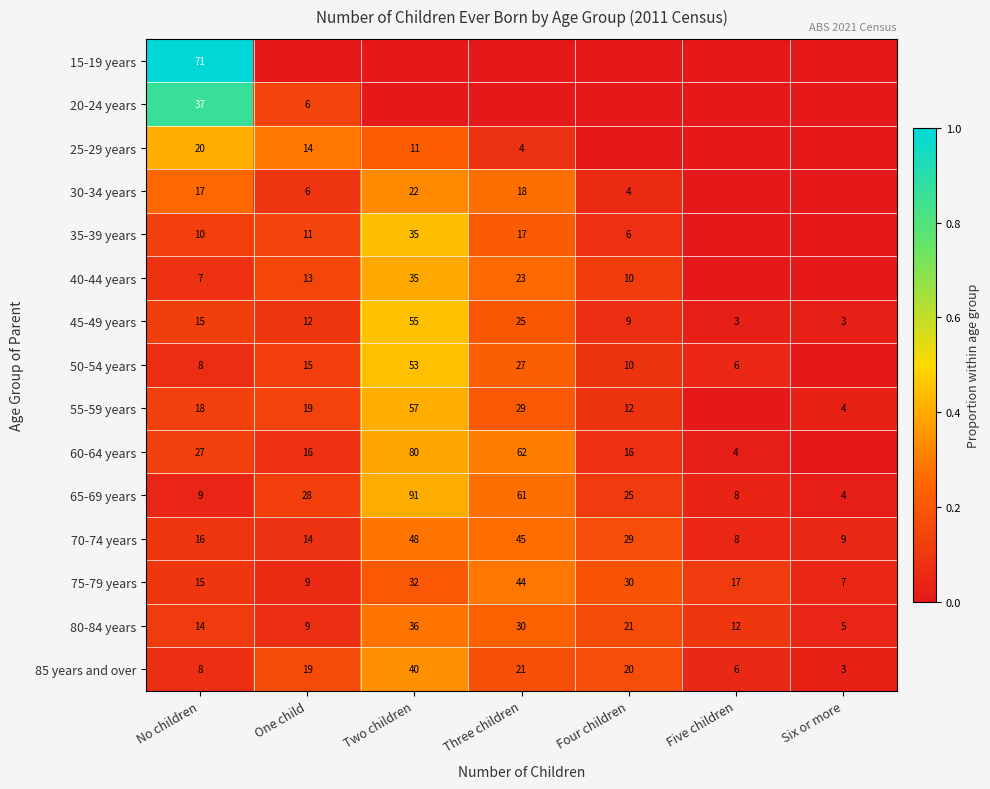

What is the greatest value displayed?

1.0